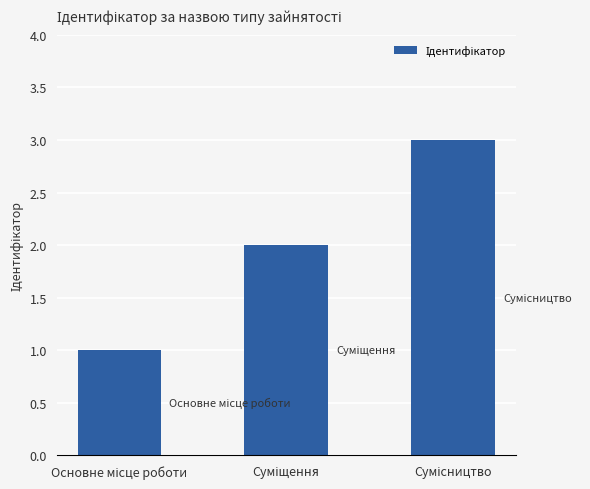

What is the maximum value shown in the chart?

3